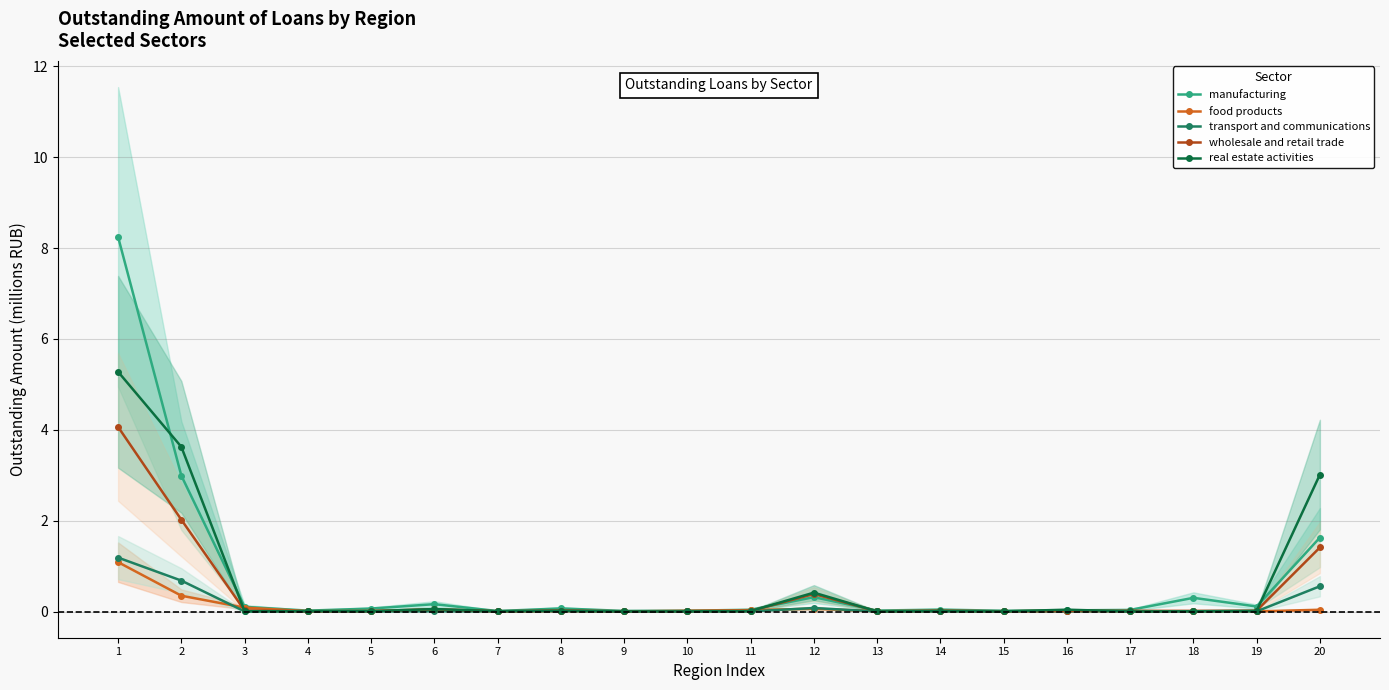

At which label does real estate activities reach its peak?

1